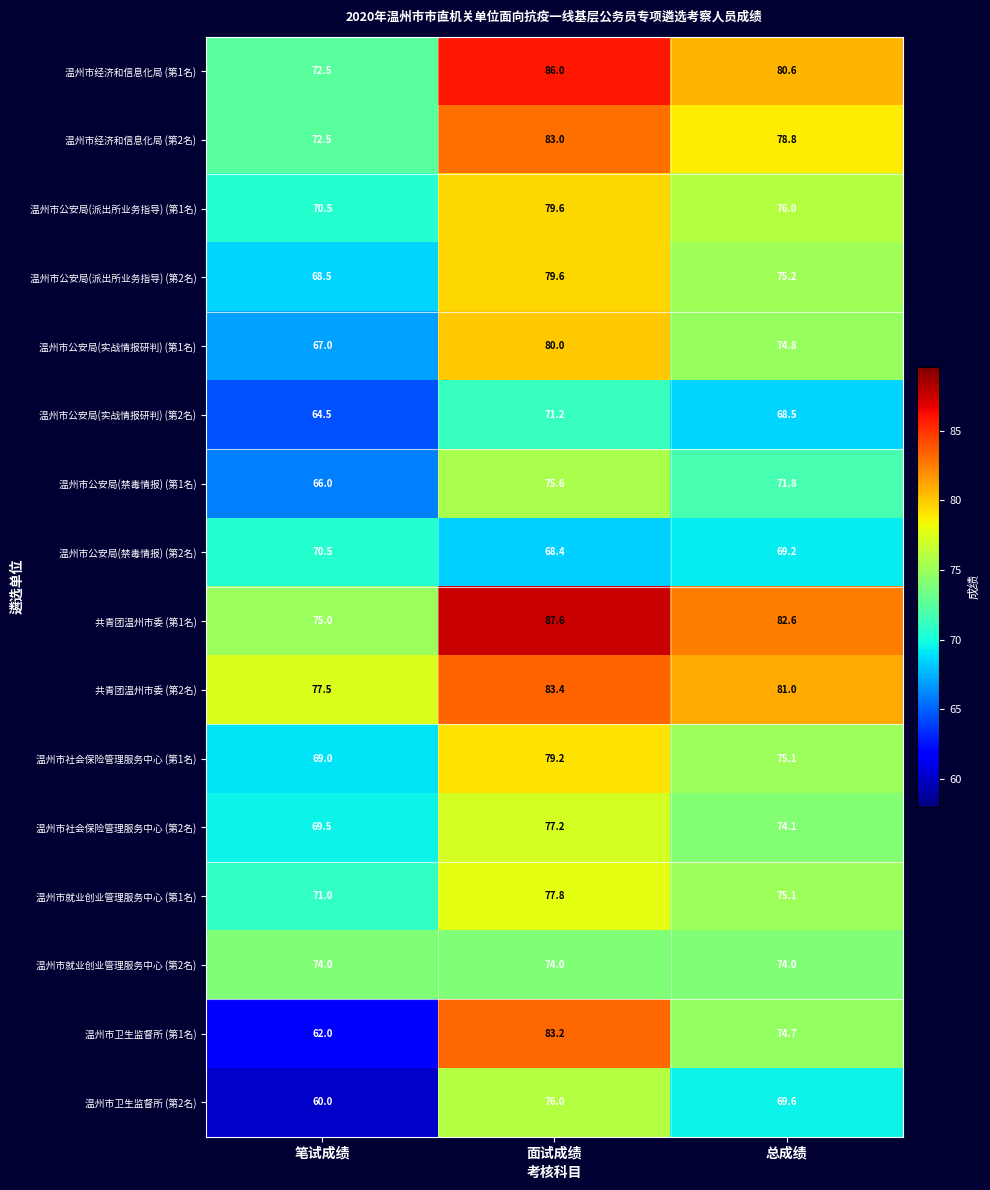

The value of 温州市公安局(禁毒情报) (第1名) at 总成绩 is 110.7. True or false?

False